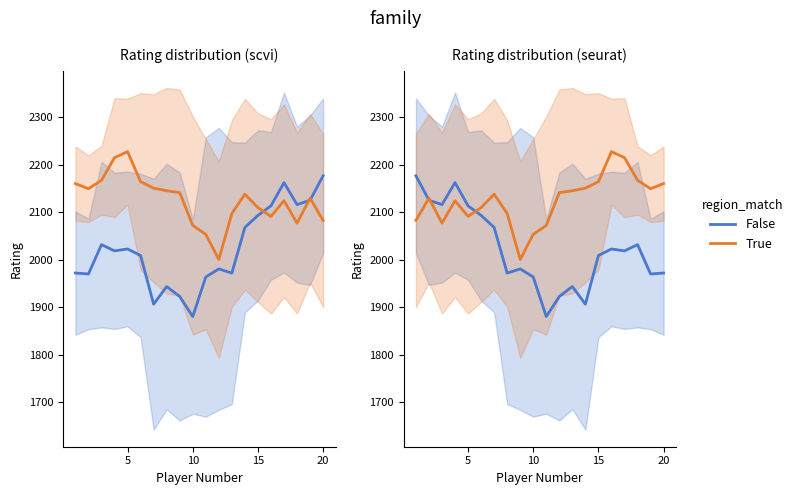

What is the average value of the False series?

2022.3